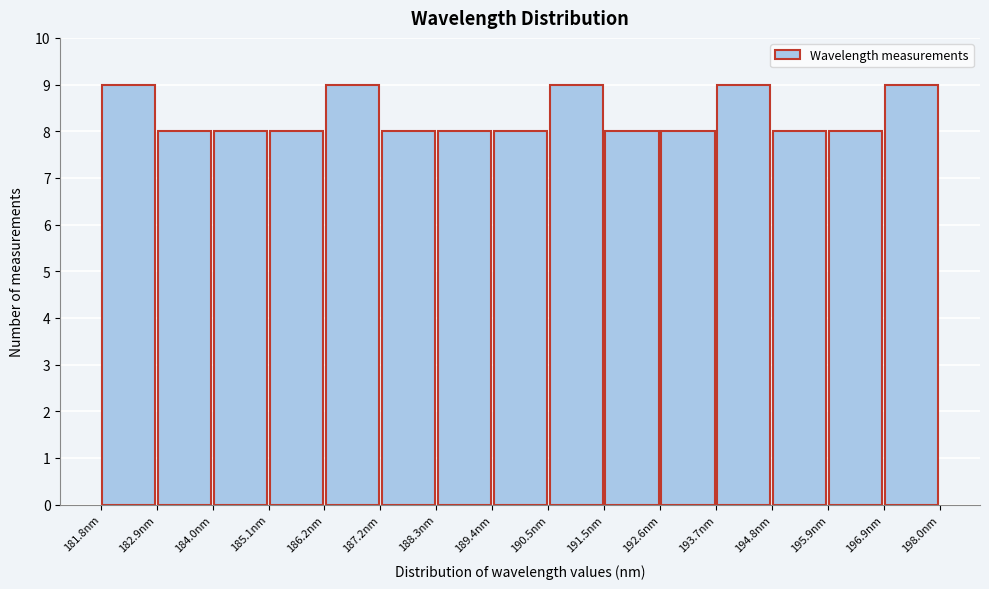

Reading left to right, list every bar in this chart as the range it spans on the x-axis followed by its height. Neither the bar edges nor the heights are printed on the chart, so give them approximately, as read against the axes.

181.8 to 183.0: 9
183.0 to 184.0: 8
184.0 to 185.0: 8
185.0 to 186.2: 8
186.2 to 187.2: 9
187.2 to 188.4: 8
188.4 to 189.4: 8
189.4 to 190.4: 8
190.4 to 191.6: 9
191.6 to 192.6: 8
192.6 to 193.8: 8
193.8 to 194.8: 9
194.8 to 195.8: 8
195.8 to 197.0: 8
197.0 to 198.0: 9